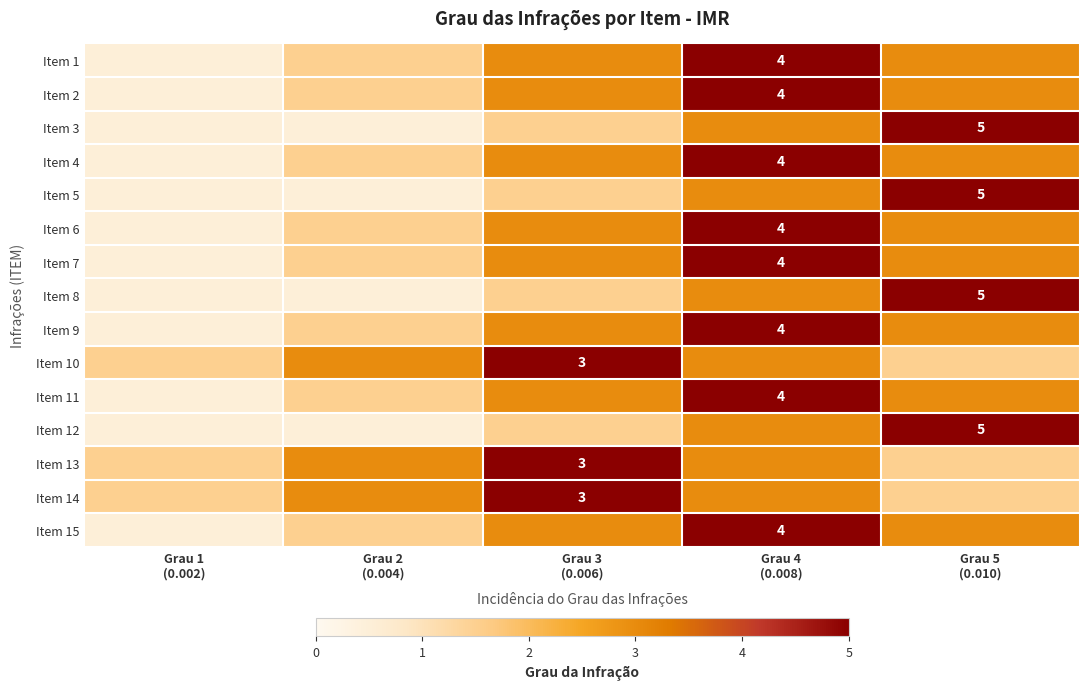

How many distinct data groups are displayed?

15